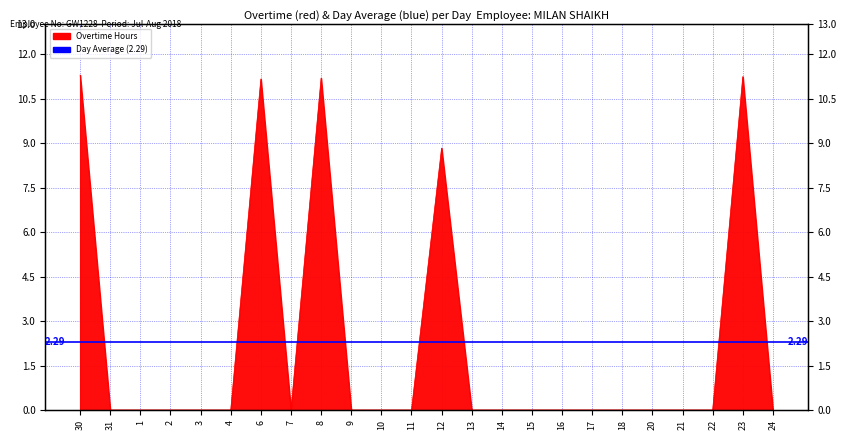

List the labels in order of value, largest first.

30, 23, 8, 6, 12, 31, 1, 2, 3, 4, 7, 9, 10, 11, 13, 14, 15, 16, 17, 18, 20, 21, 22, 24